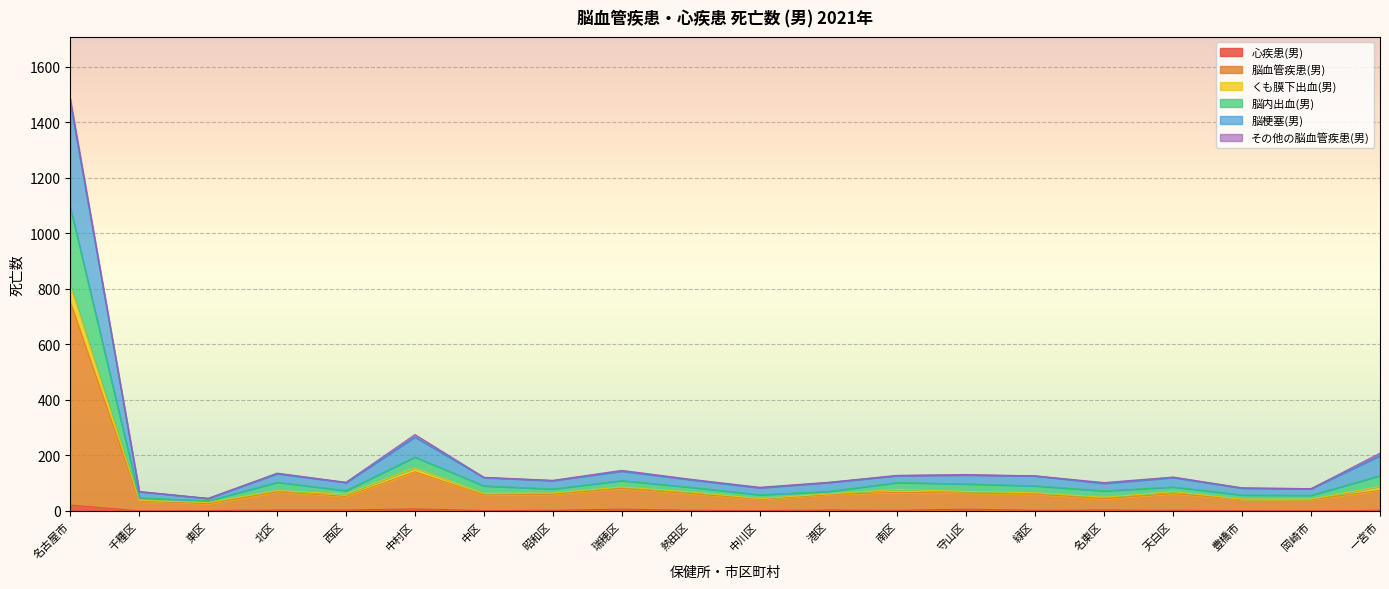

At which category is the sum across all series the highest?

名古屋市